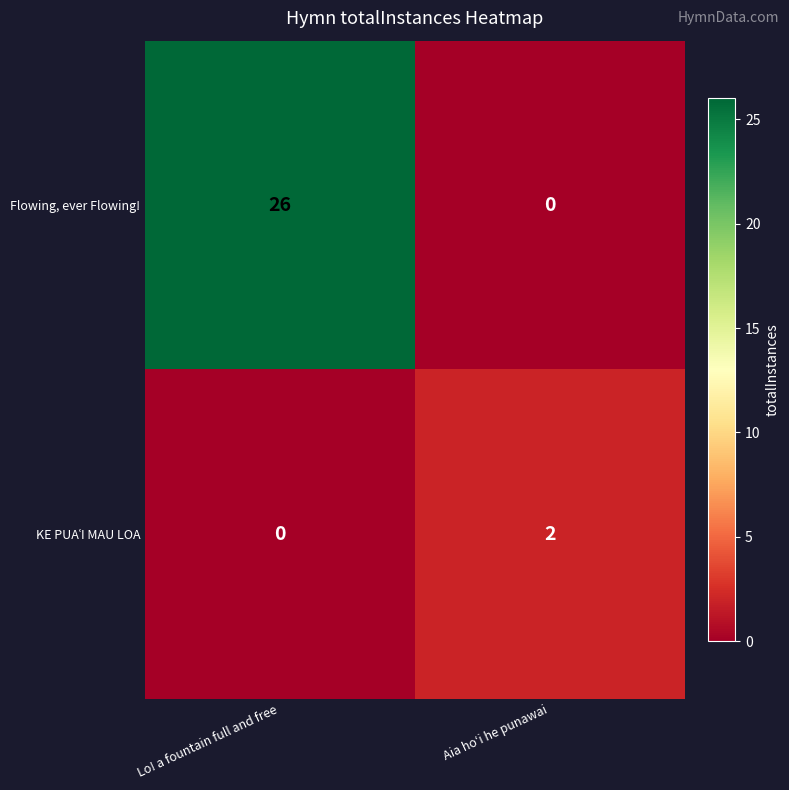

How many series are shown in this chart?

2